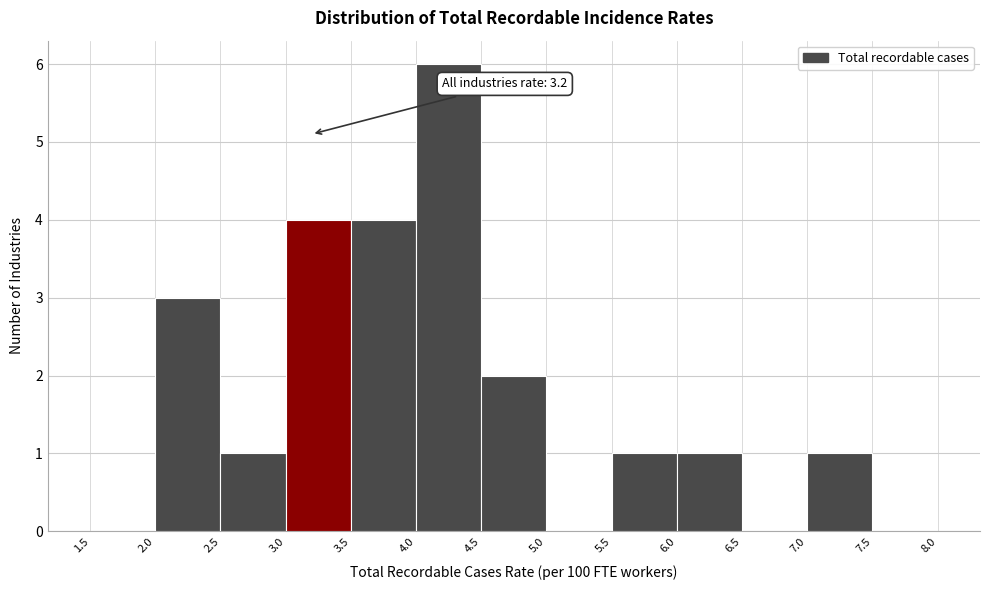

Which range on the x-axis has the tallest bar?

4.0 to 4.5